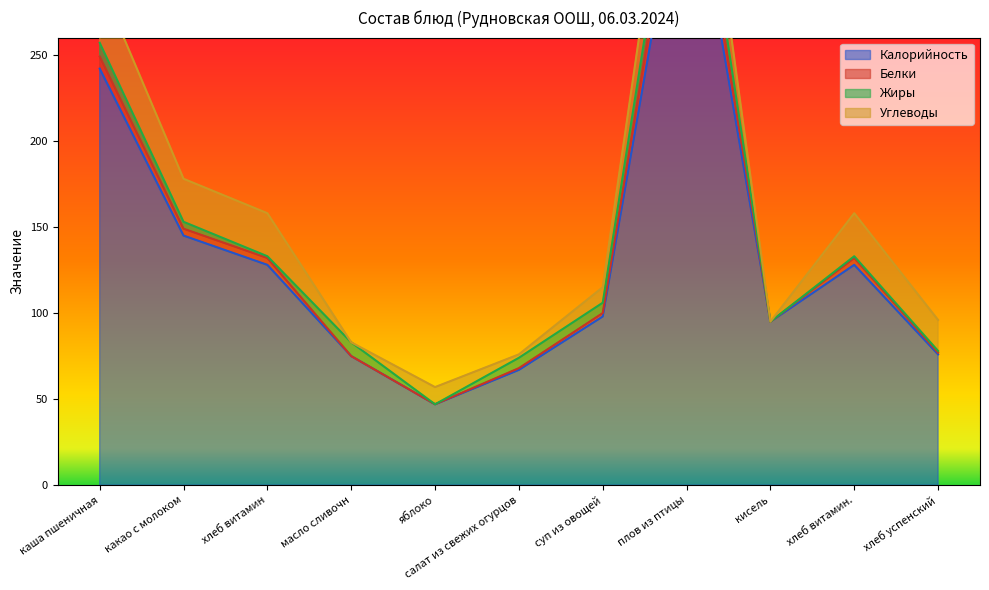

Is it true that Белки equals 11 at каша пшеничная?

False